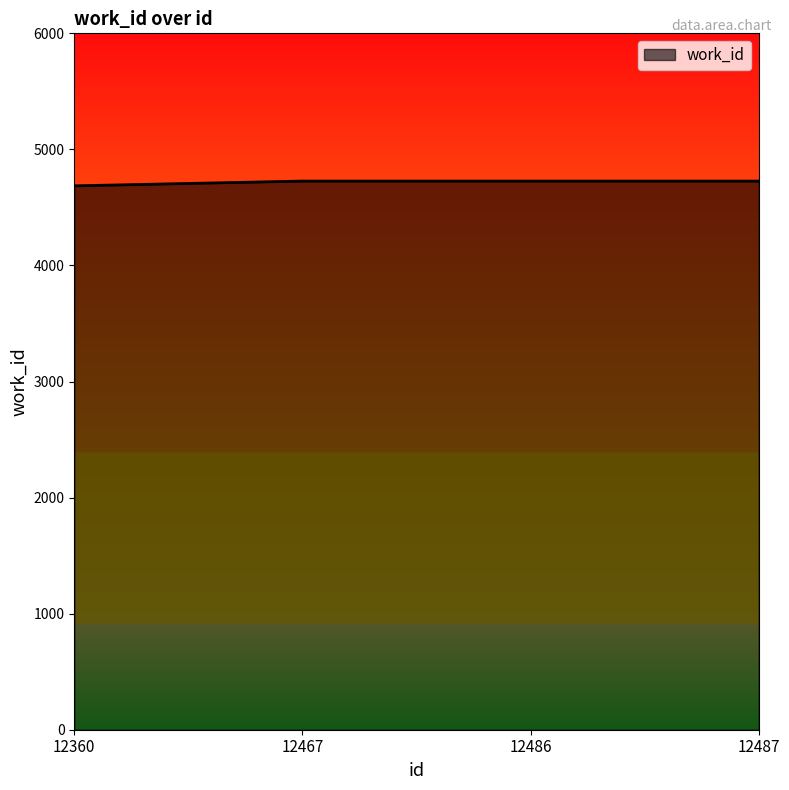

What is the minimum value shown in the chart?

4686